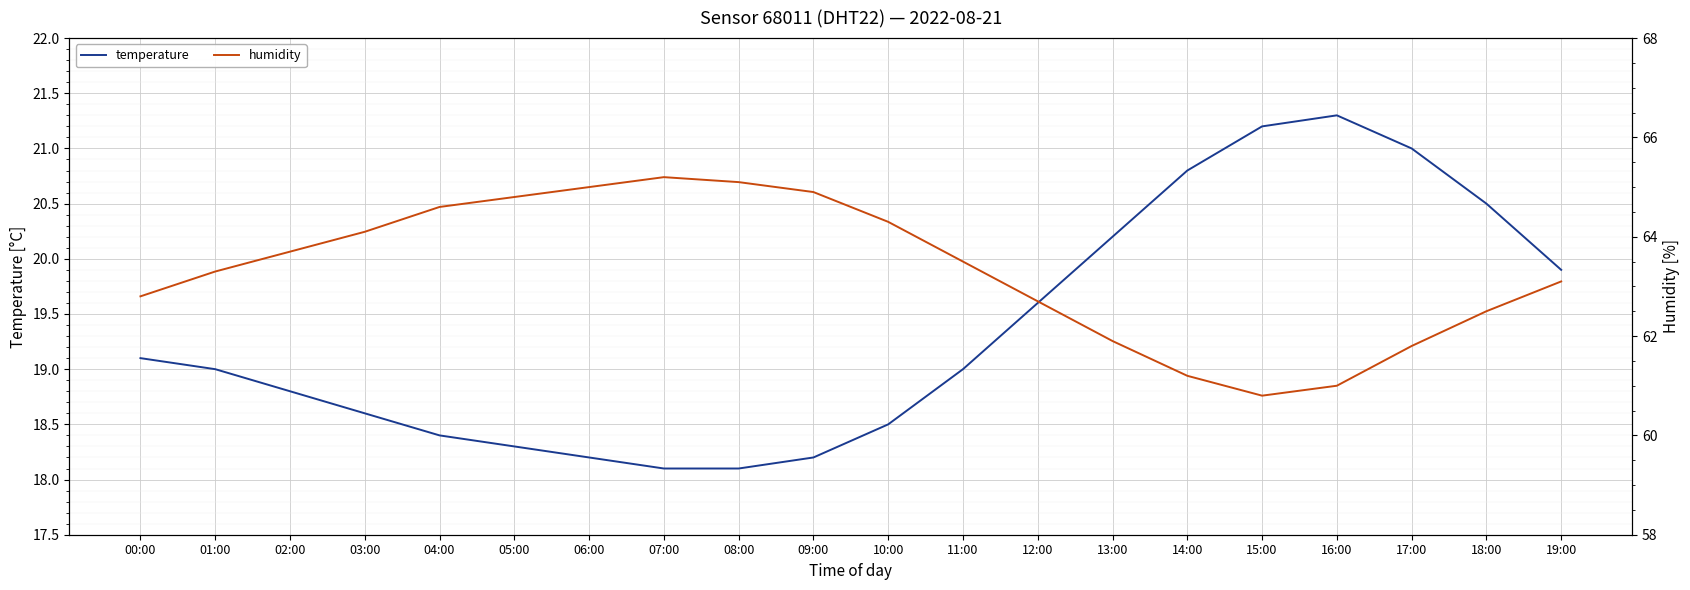

Reading left to right, extract all data points from this chart.

temperature: 19.1	19.0	18.8	18.6	18.4	18.3	18.2	18.1	18.1	18.2	18.5	19.0	19.6	20.2	20.8	21.2	21.3	21.0	20.5	19.9
humidity: 62.8	63.3	63.7	64.1	64.6	64.8	65.0	65.2	65.1	64.9	64.3	63.5	62.7	61.9	61.2	60.8	61.0	61.8	62.5	63.1